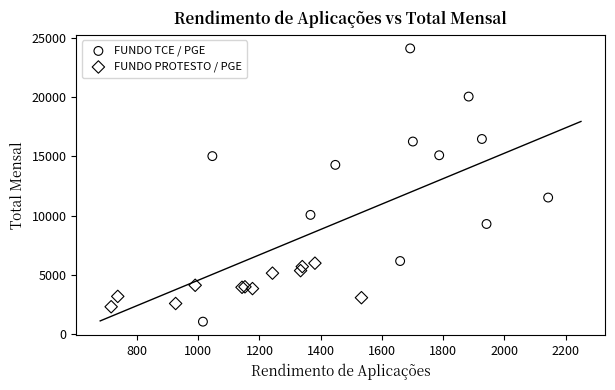

Which series has the largest Y range (max minus min)?

FUNDO TCE / PGE